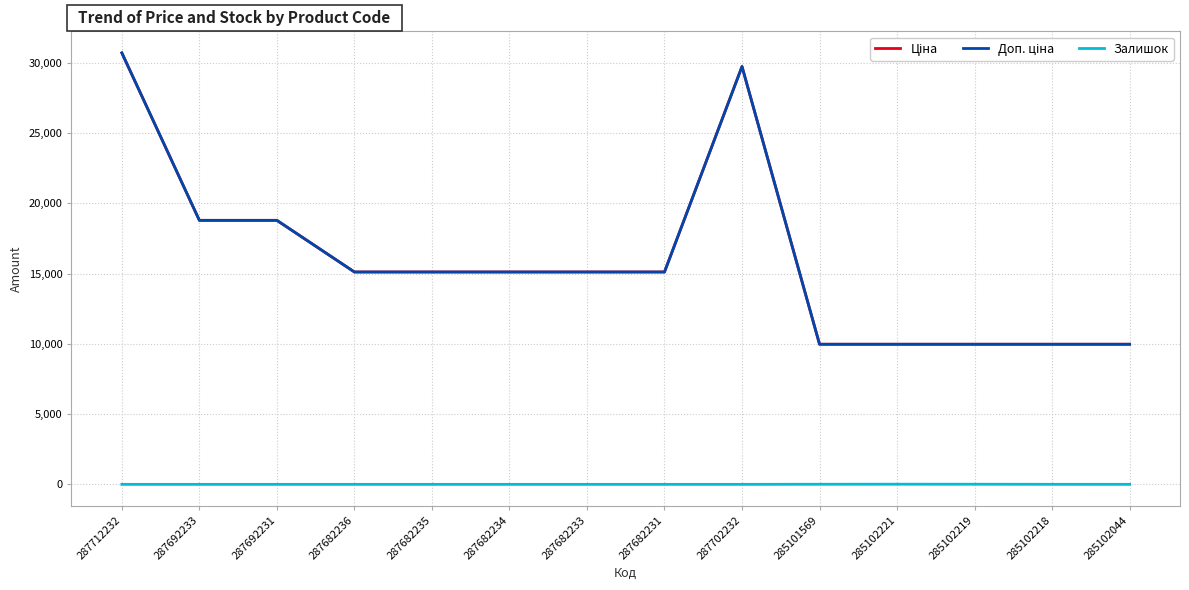

Does the chart have visible grid lines?

Yes